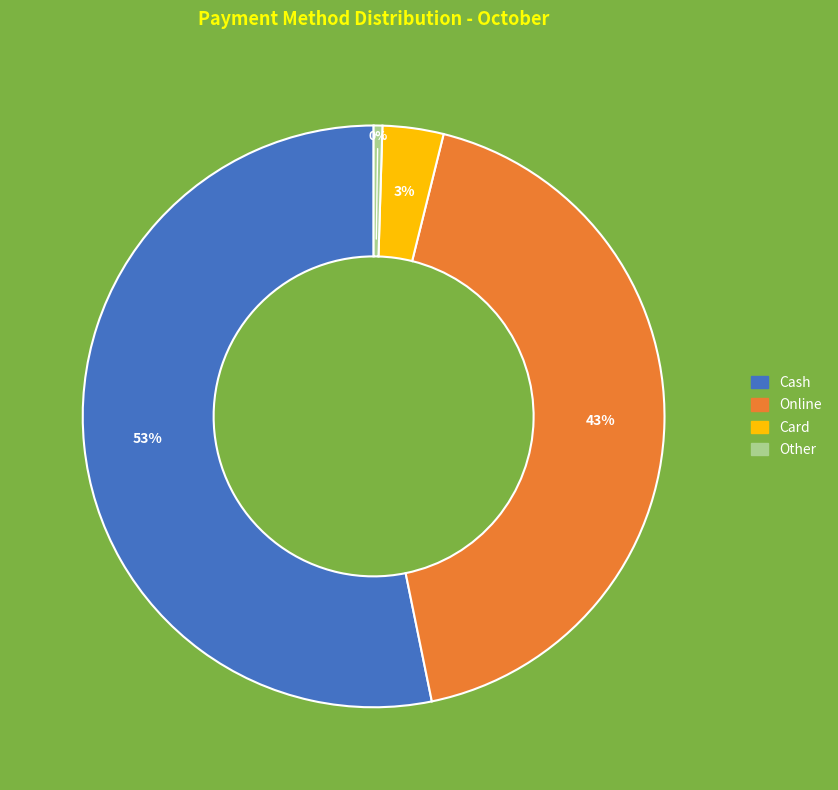

To the nearest percent, what is the average slice percentage?

25%